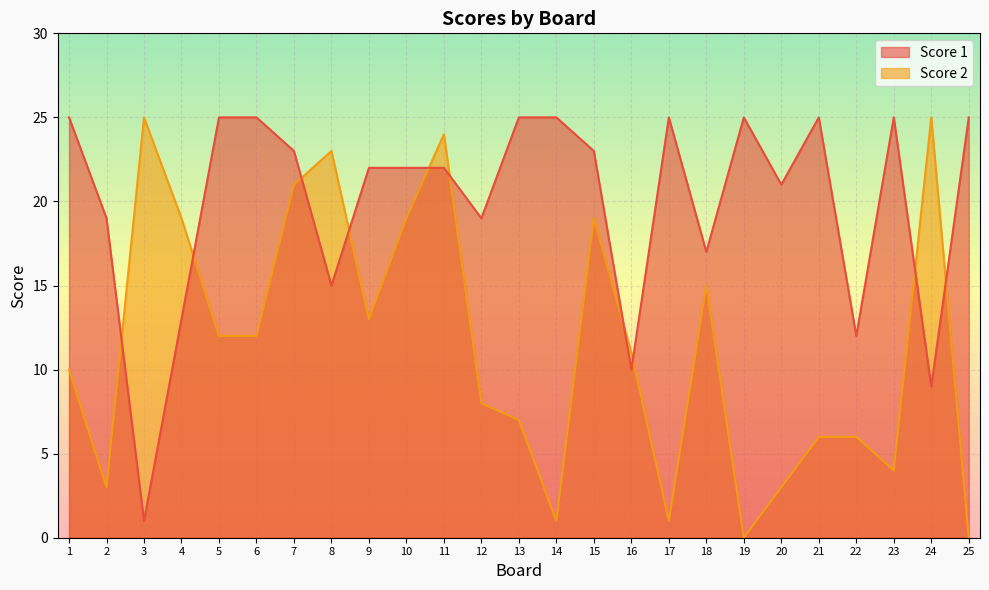

How many interior local valleys does the Score 2 series have?

6